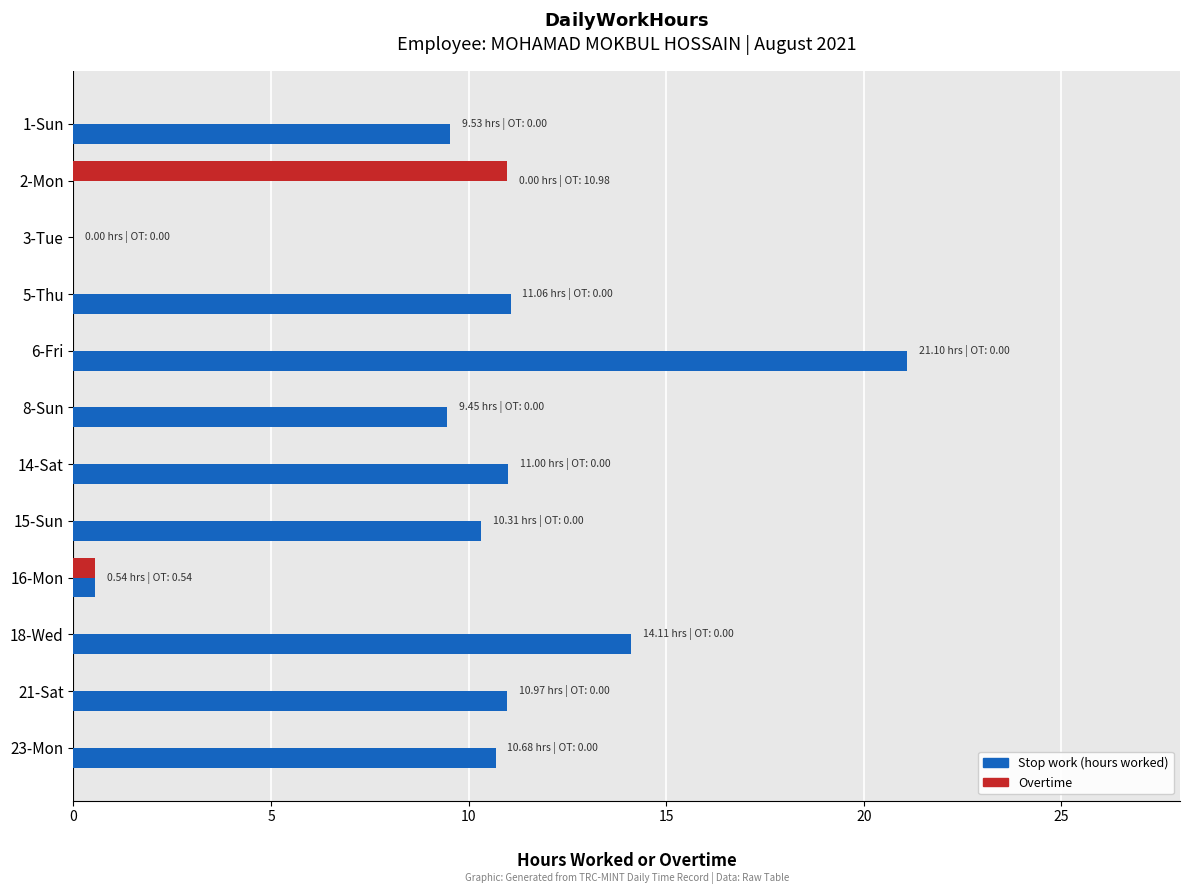

At which label does Stop work (hours worked) reach its peak?

6-Fri